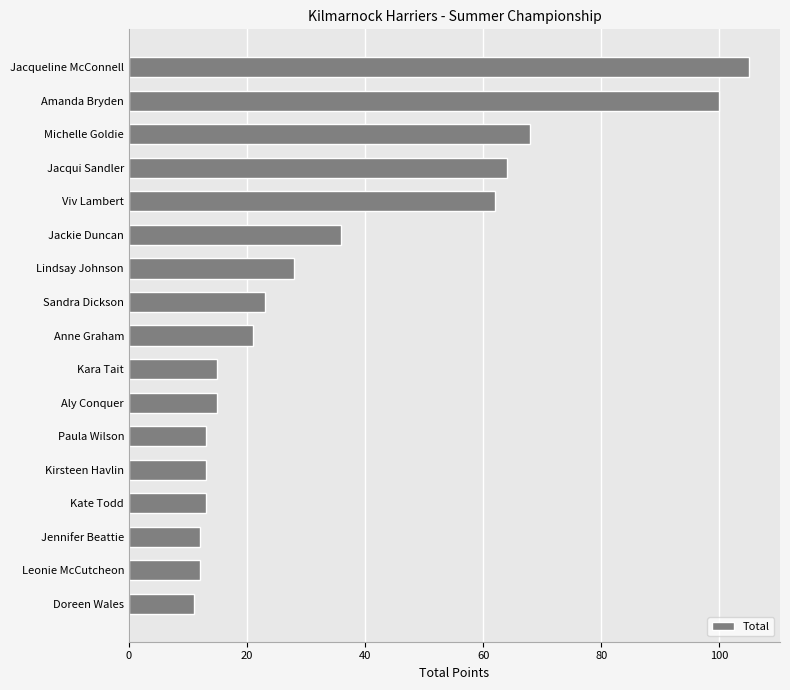

Which label corresponds to the smallest value in the chart?

Doreen Wales